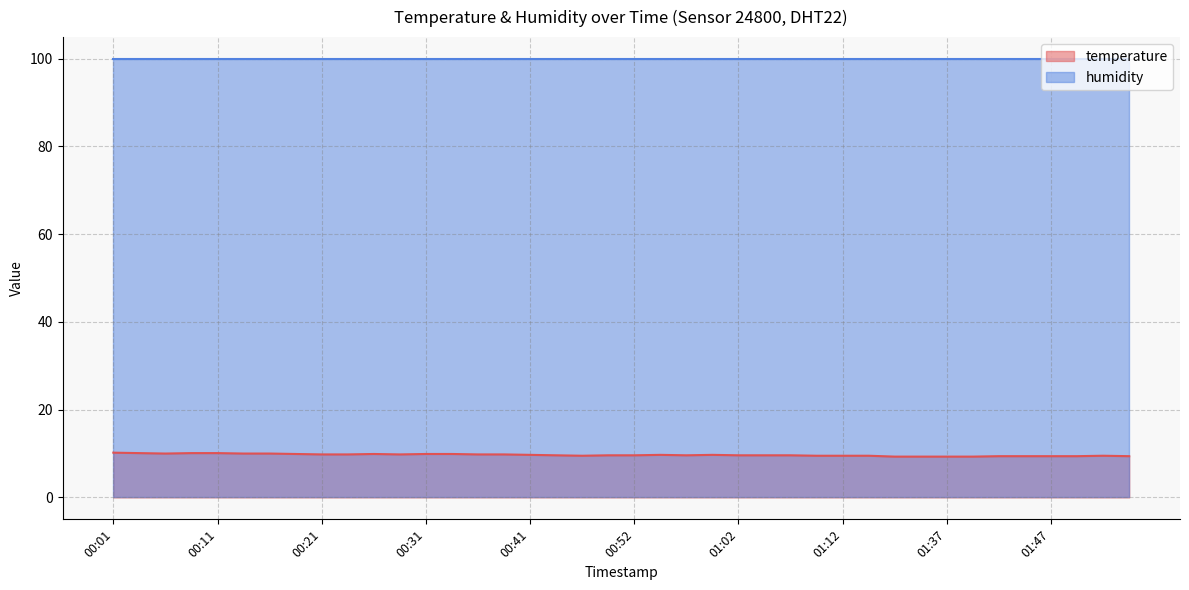

What is the value of the 32nd point from the left?

9.3